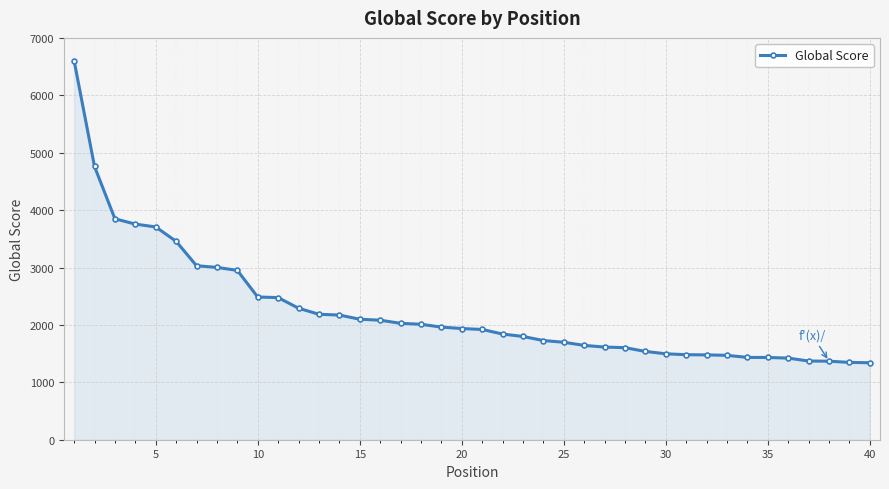

What is the difference between the second highest and minimum values?

3419